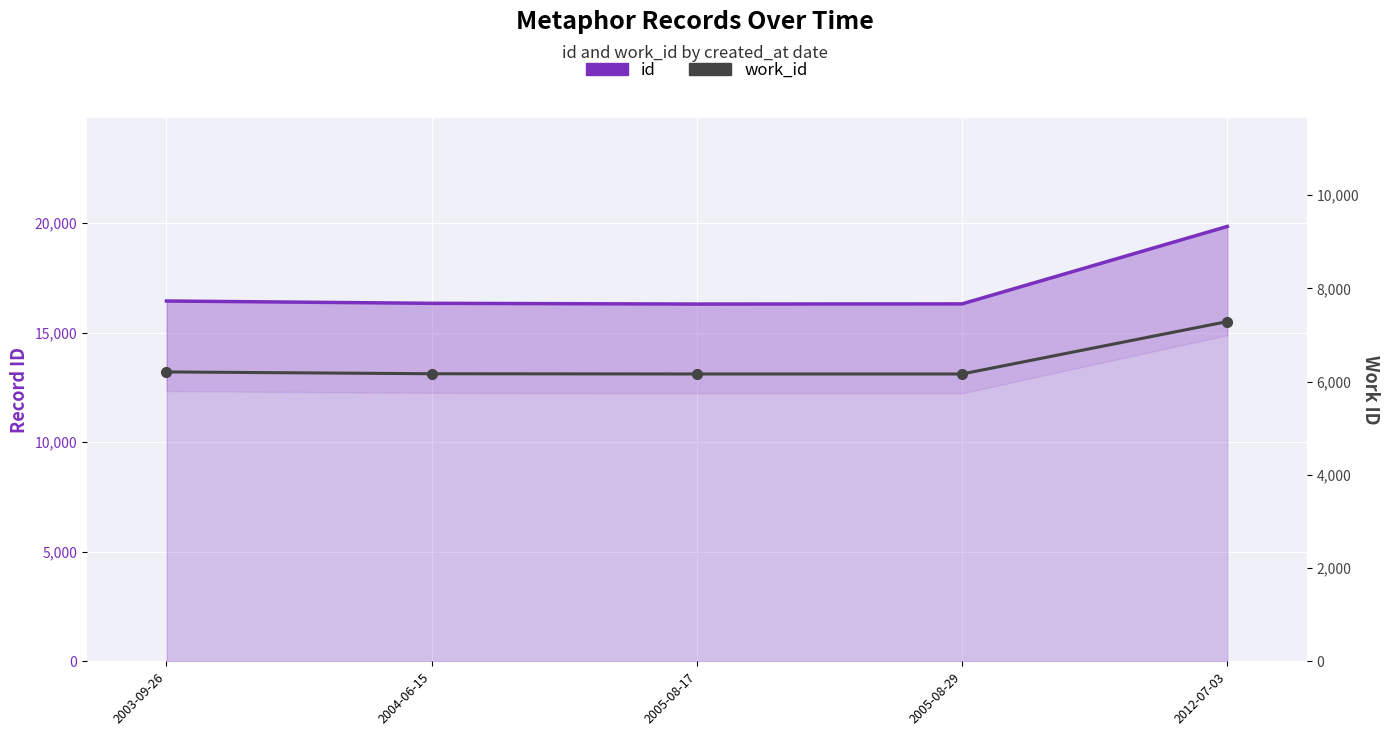

What are all the series names shown in the legend?

id, work_id